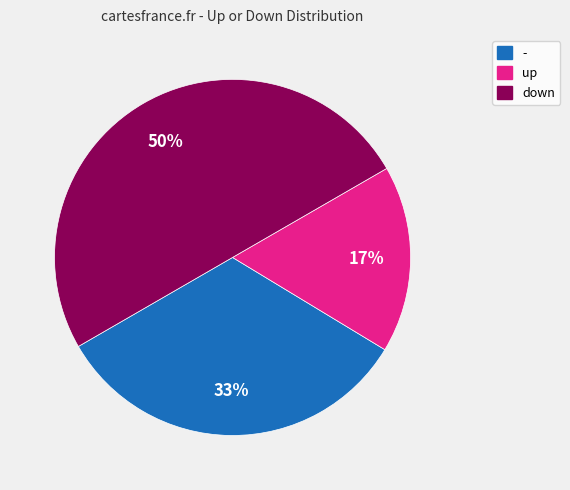

To the nearest percent, what portion does down represent?

50%